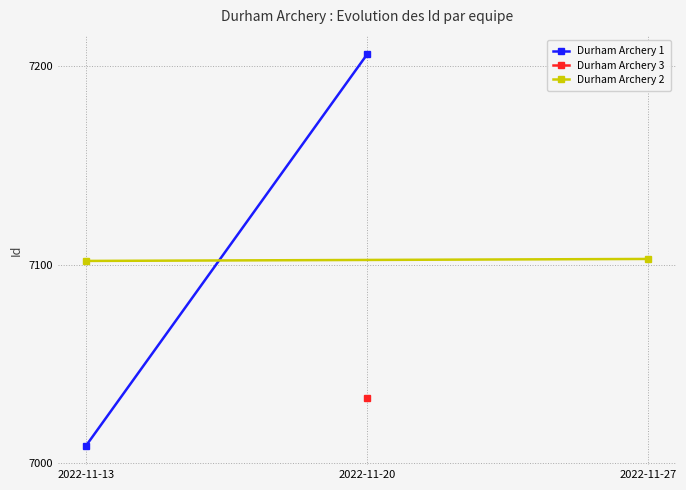

At which category does the chart reach its minimum across all series?

2022-11-13